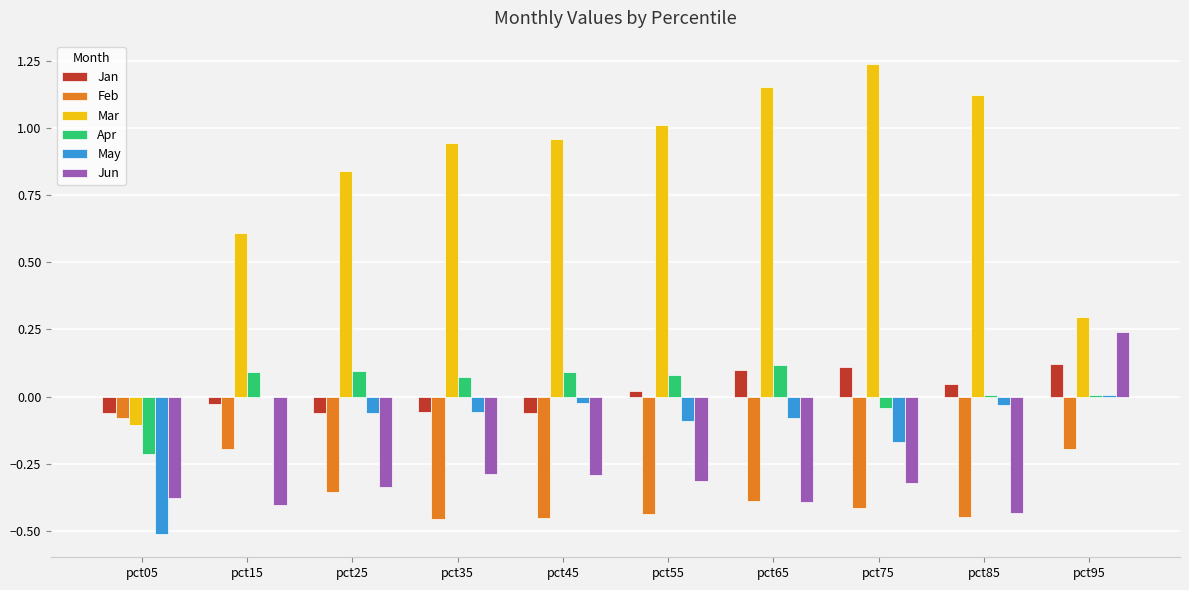

Is the value of May at pct15 greater than the value of Mar at pct05?

Yes